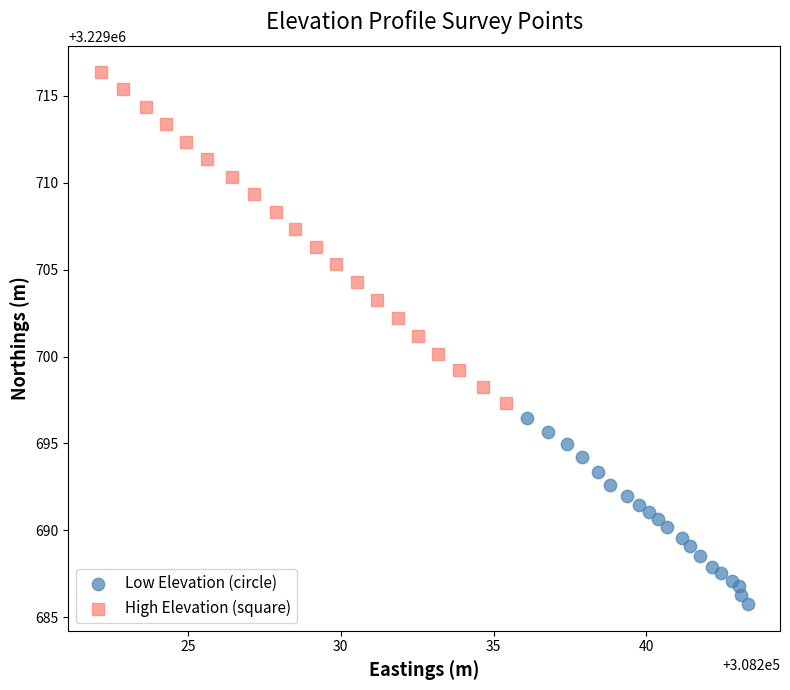

Which series has the largest Y range (max minus min)?

High Elevation (square)